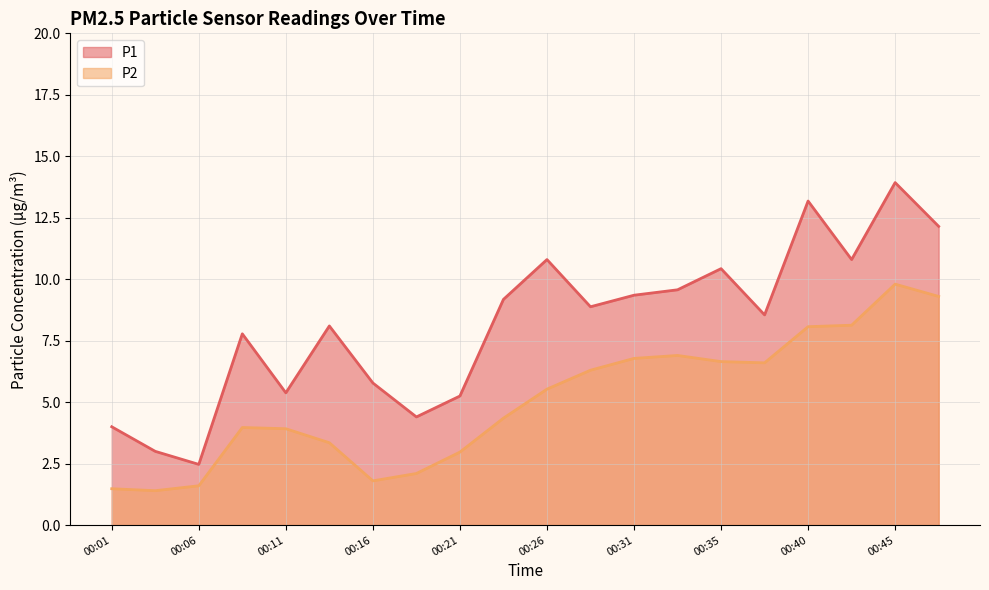

Rank the series at 00:09 from lowest to highest value.

P2, P1